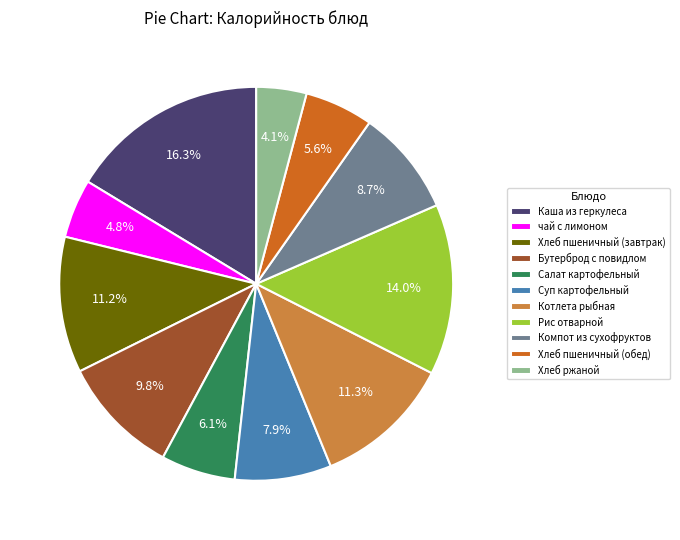

Is it true that Хлеб пшеничный (обед) is 6% of the pie?

True